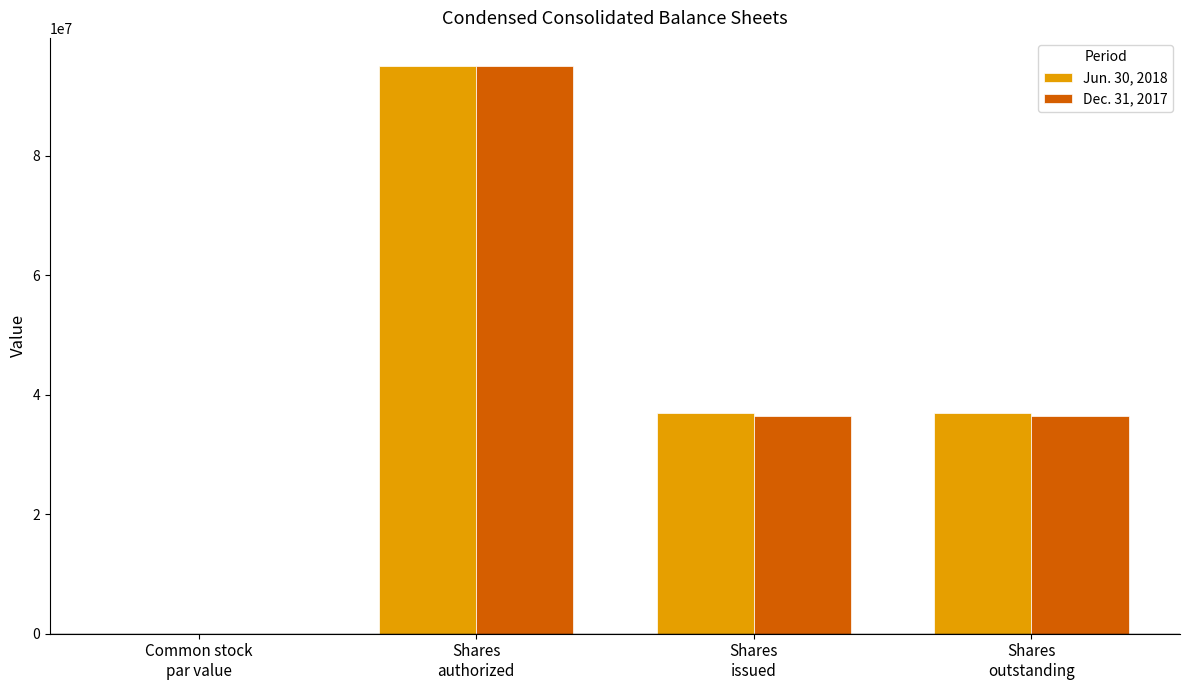

What are all the series names shown in the legend?

Jun. 30, 2018, Dec. 31, 2017